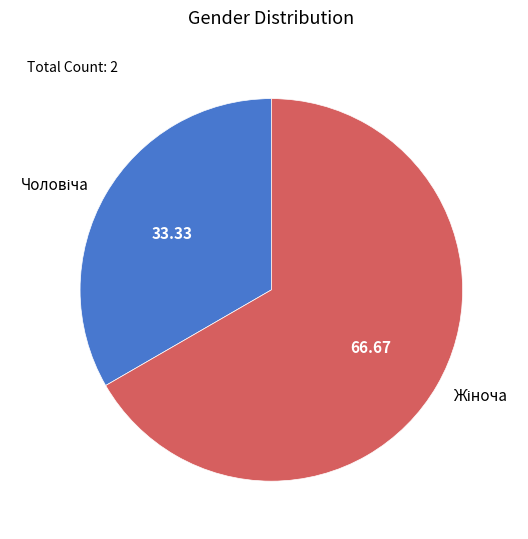

Is there a majority slice in this chart?

Yes